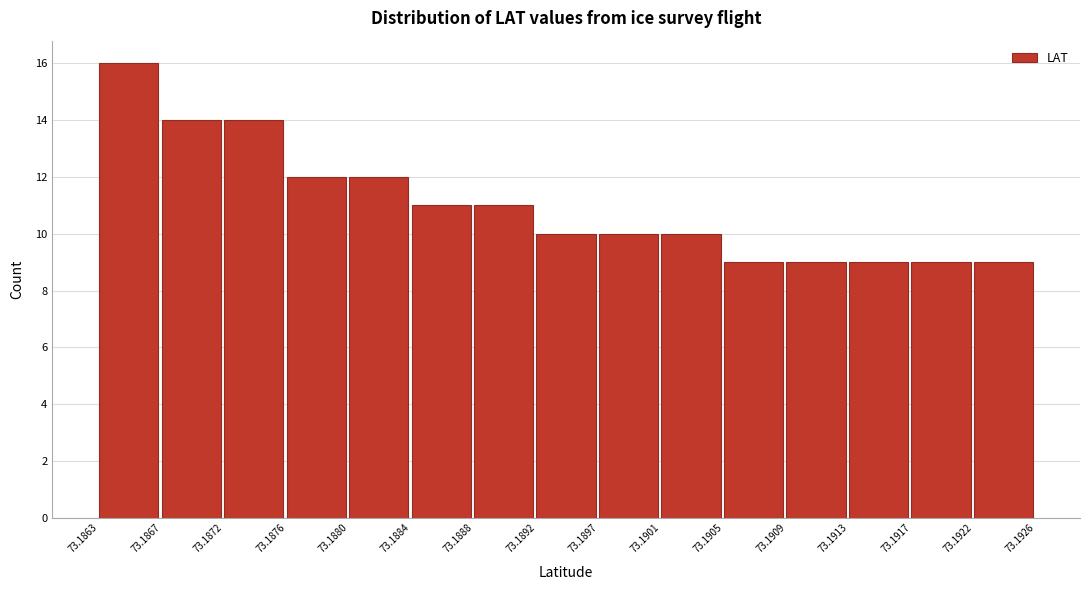

Over which range of the x-axis is the bar tallest?

73.1863 to 73.1867